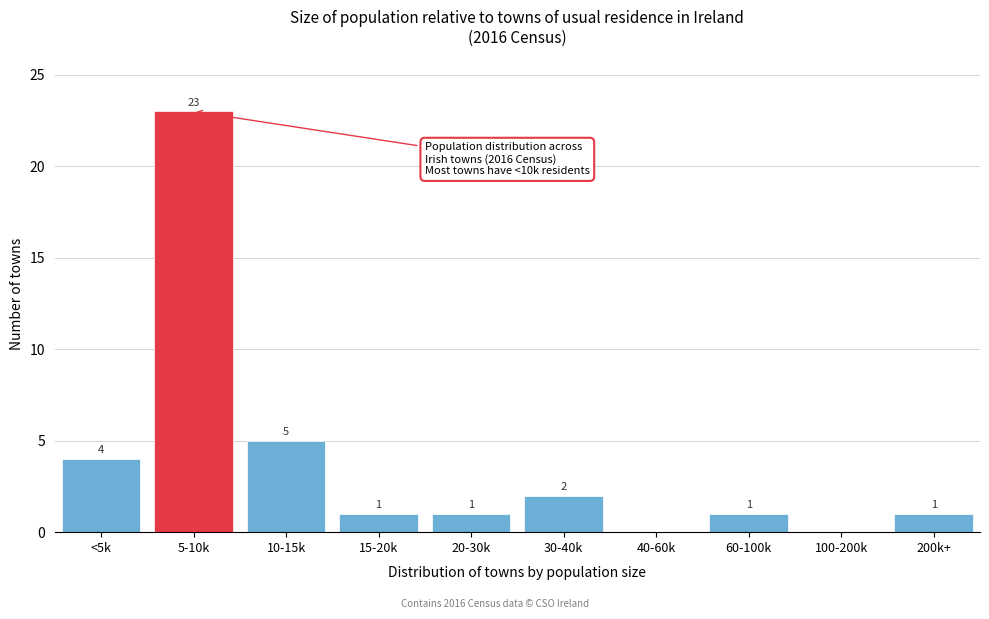

Reading left to right, what are all the values shown in this chart?

<5k=4	5-10k=23	10-15k=5	15-20k=1	20-30k=1	30-40k=2	40-60k=0	60-100k=1	100-200k=0	200k+=1